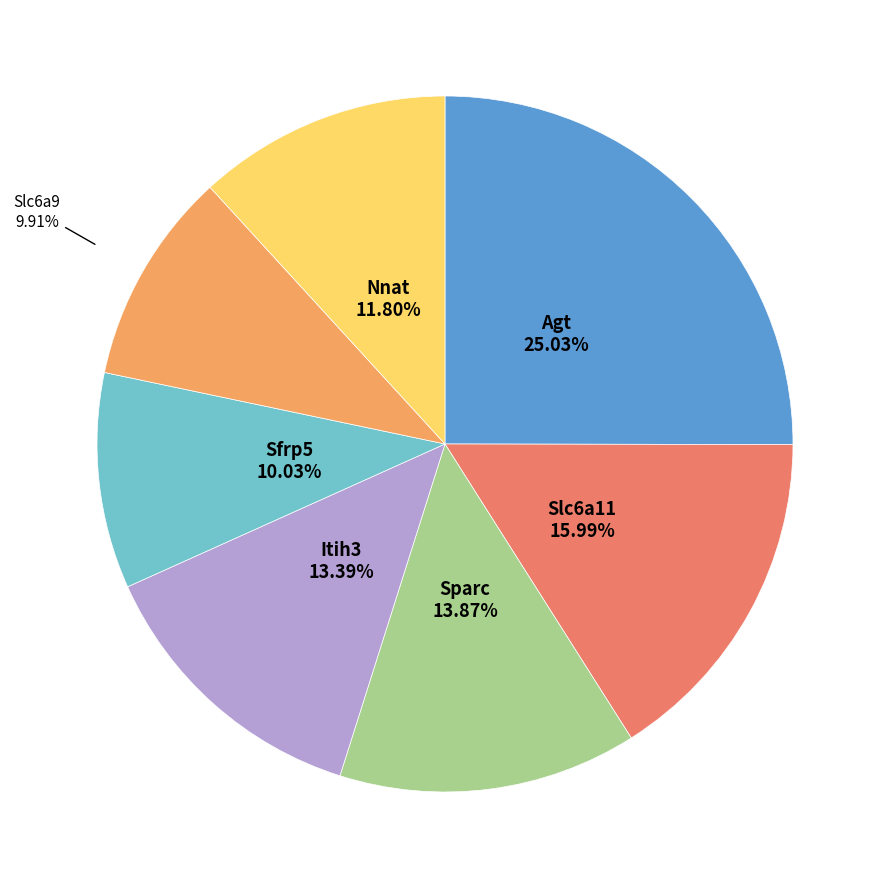

Is there any slice that represents more than half of the pie?

No